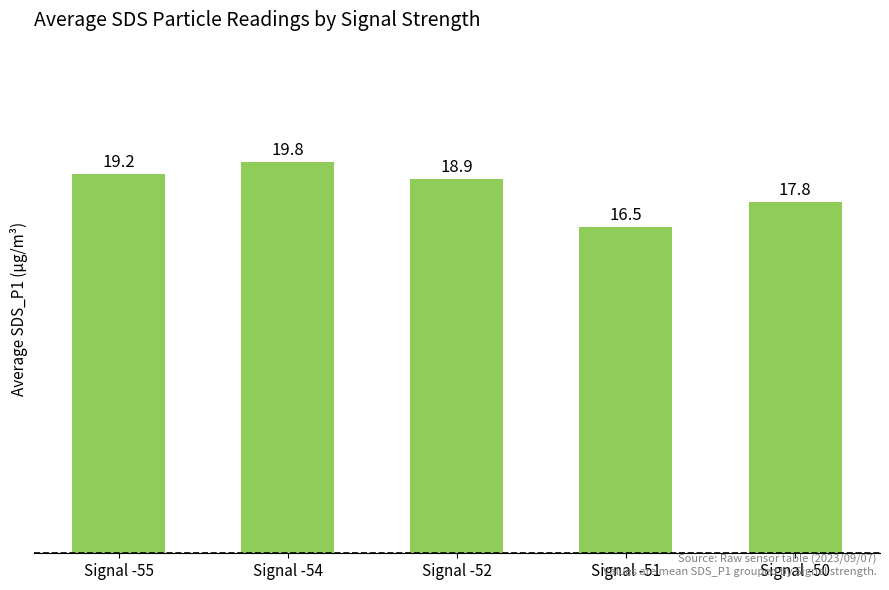

At which label is the value closest to 18?

Signal -50